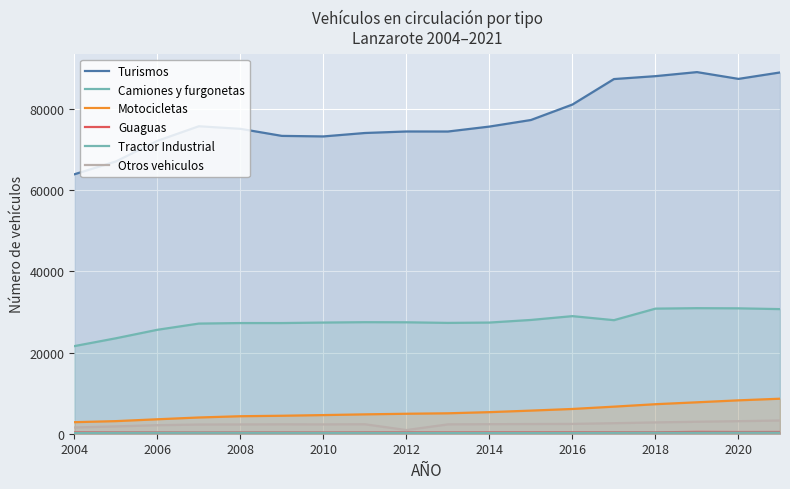

What is the total value across all series at 2020?

130262